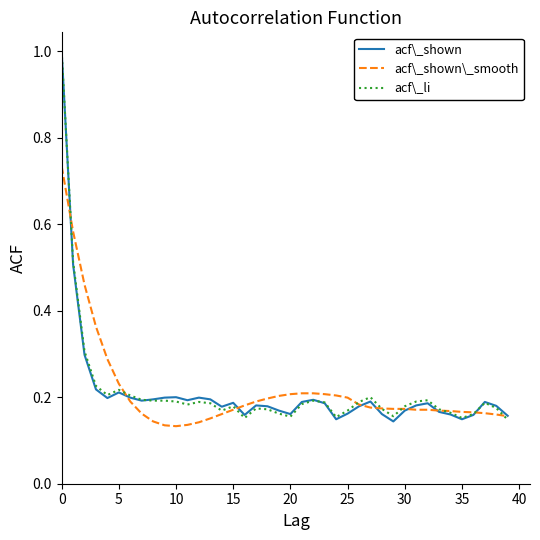

What is the maximum value for acf\_li?

1.0